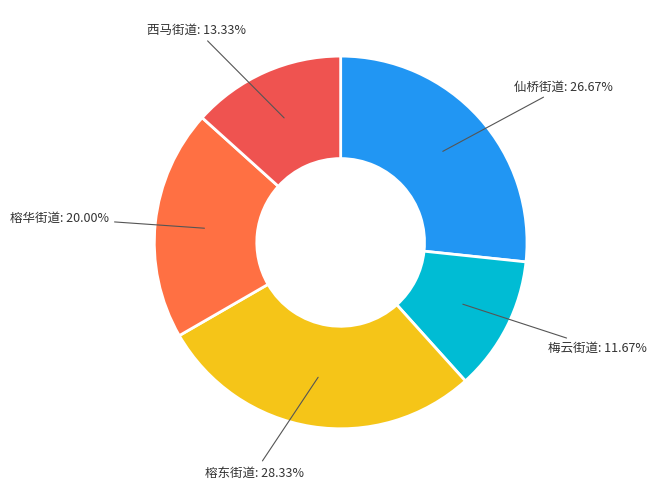

Is there a majority slice in this chart?

No